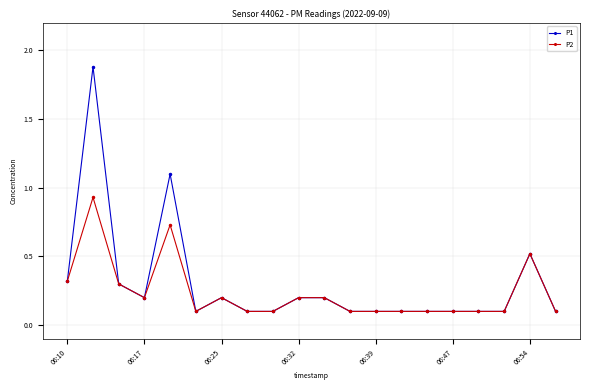

At how many categories does at least one series exceed 0?

20